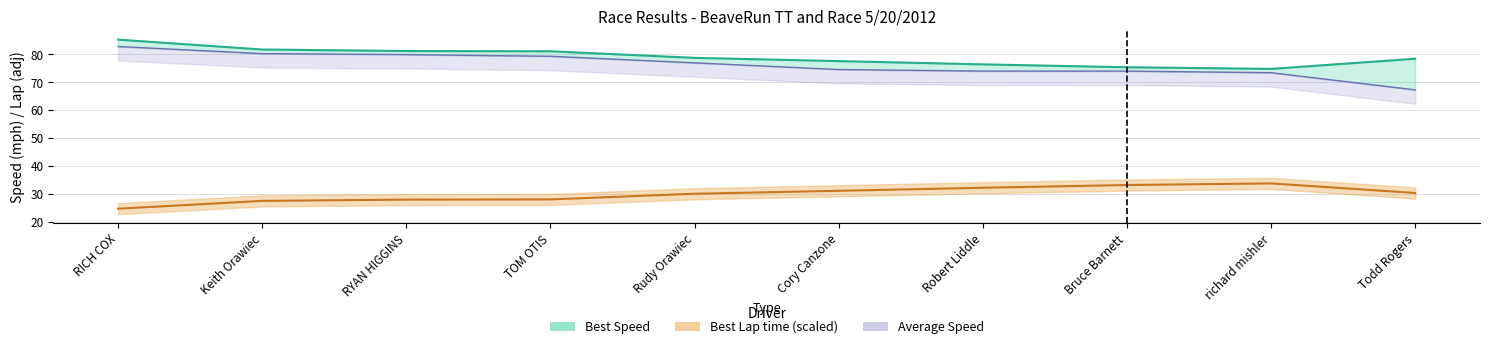

Which series has the largest range (max minus min)?

Average Speed